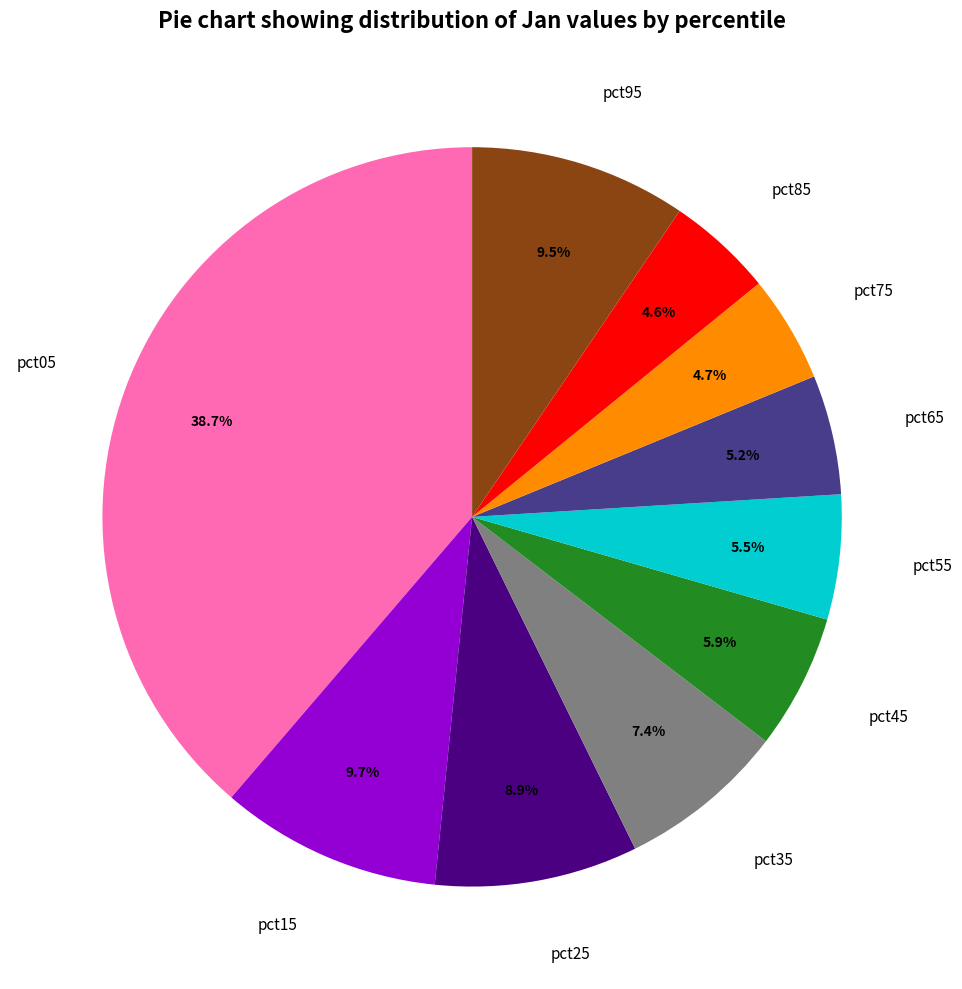

The pct55 slice represents 1% of the pie. True or false?

False